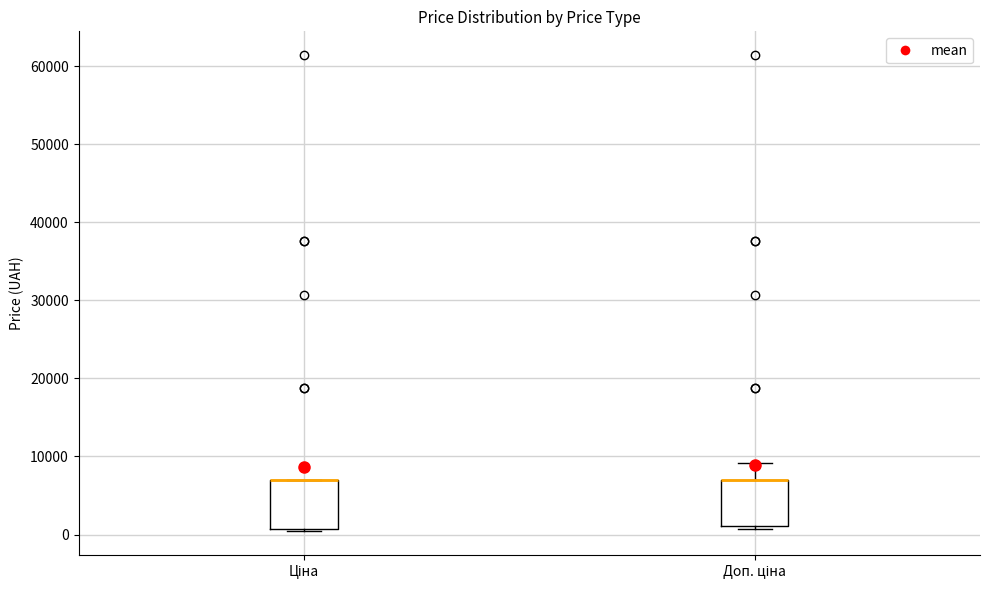

Where is the upper edge of the box for Доп. ціна on the y-axis? The values are not printed on the chart, so give them approximately, as read against the axis.

7000